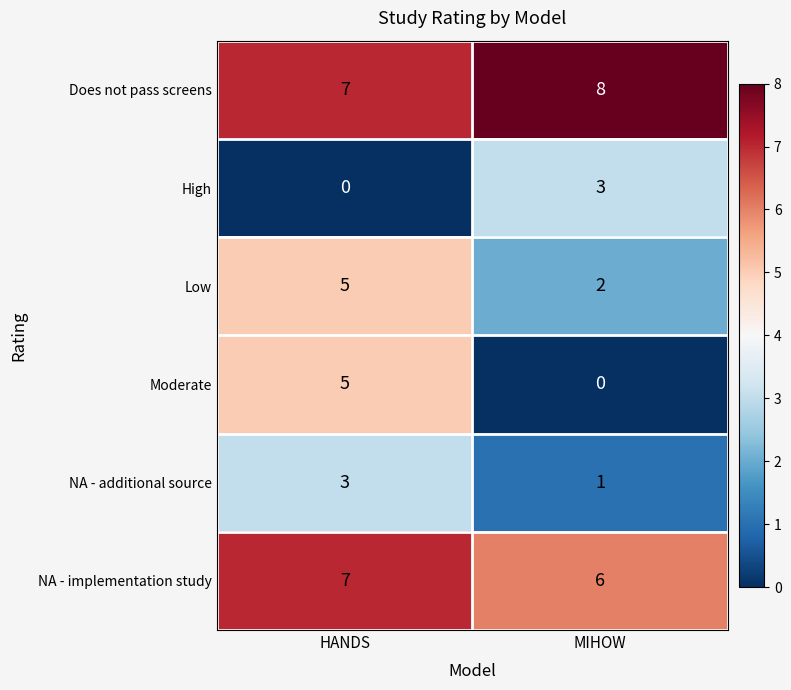

Which category has the highest value across all series?

MIHOW